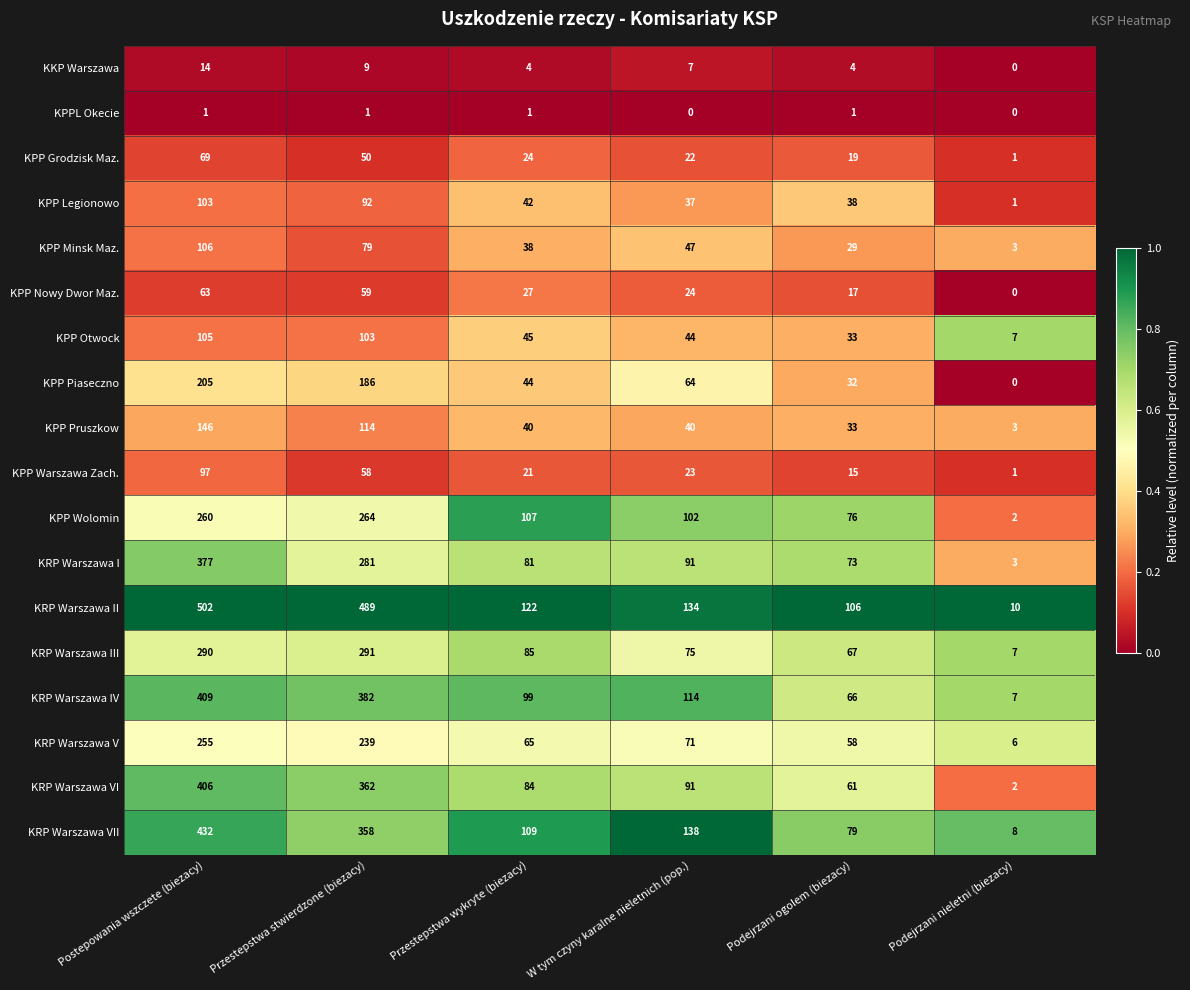

Read the KPP Wolomin value at Przestepstwa stwierdzone (biezacy), to the nearest 5.

265